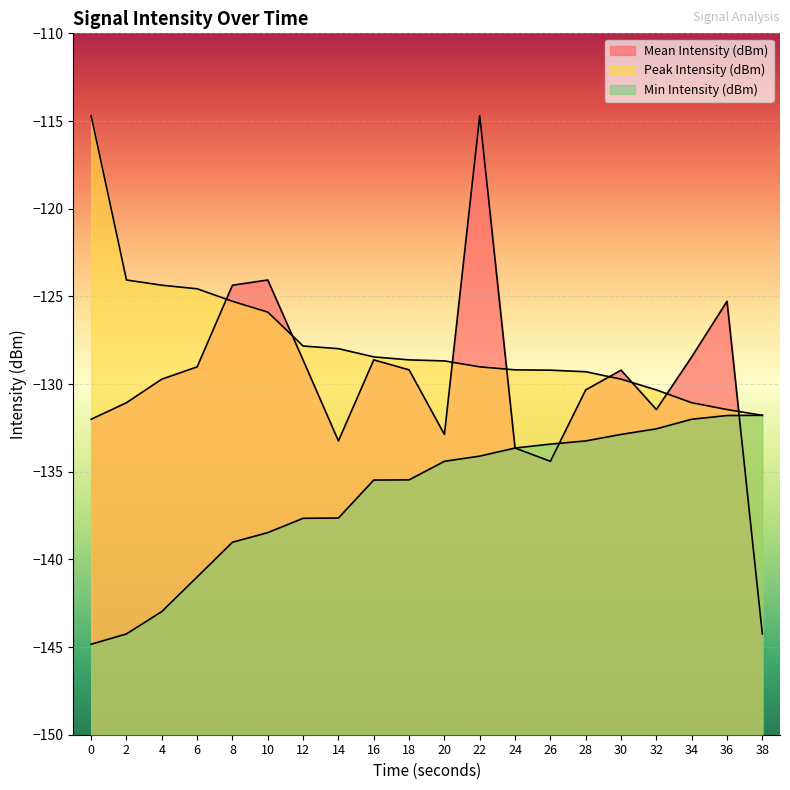

True or false: Min Intensity (dBm) and Peak Intensity (dBm) cross at least once.

False